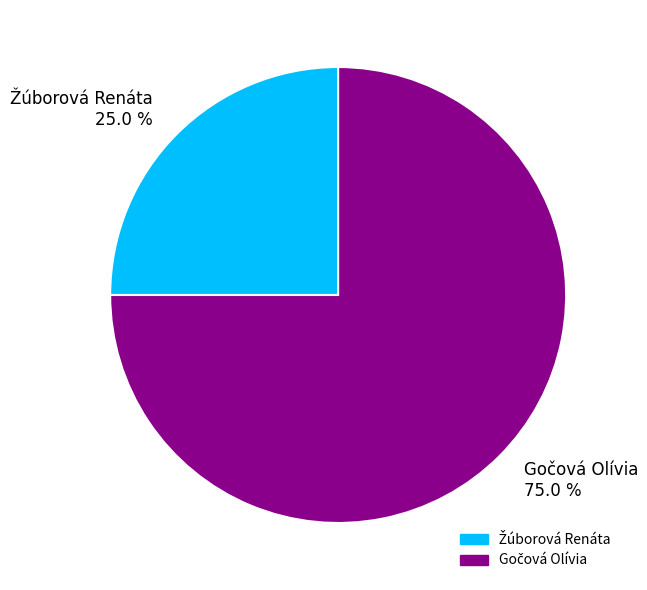

Is there any slice that represents more than half of the pie?

Yes